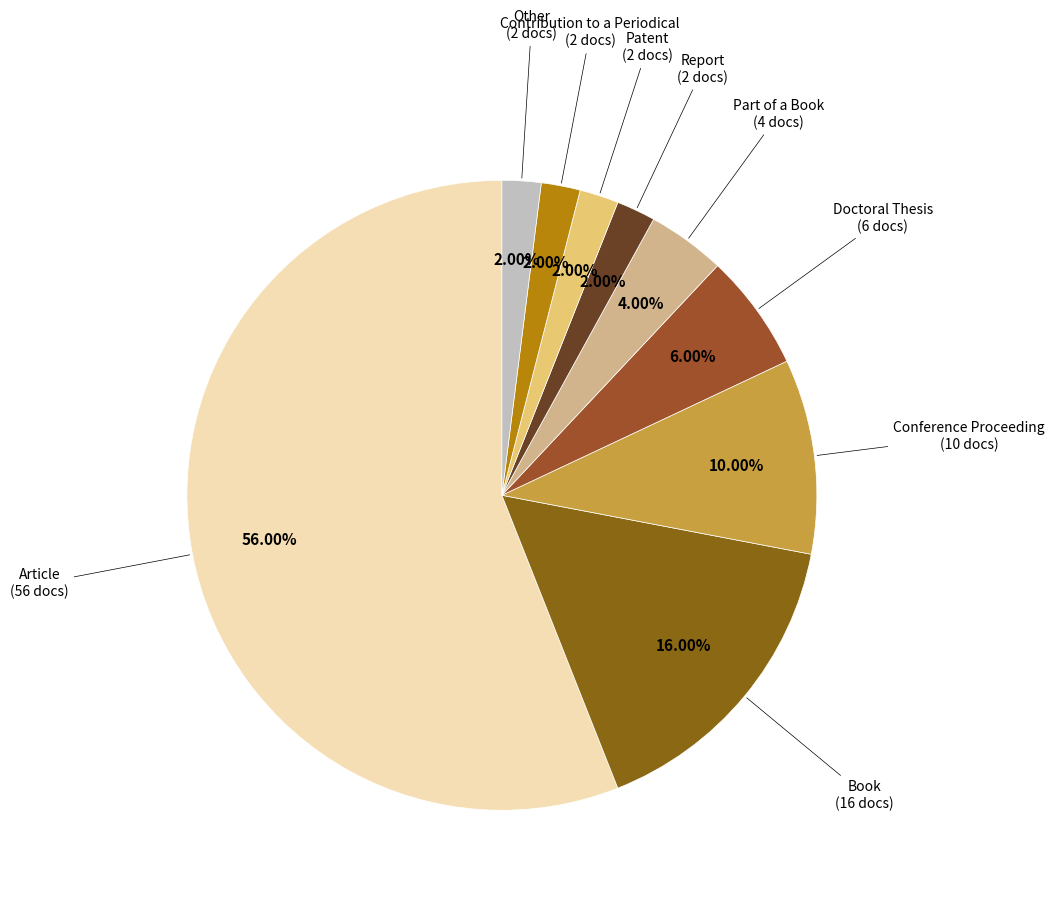

Approximately how many times larger is the value at Doctoral Thesis compared to Report?

3.0